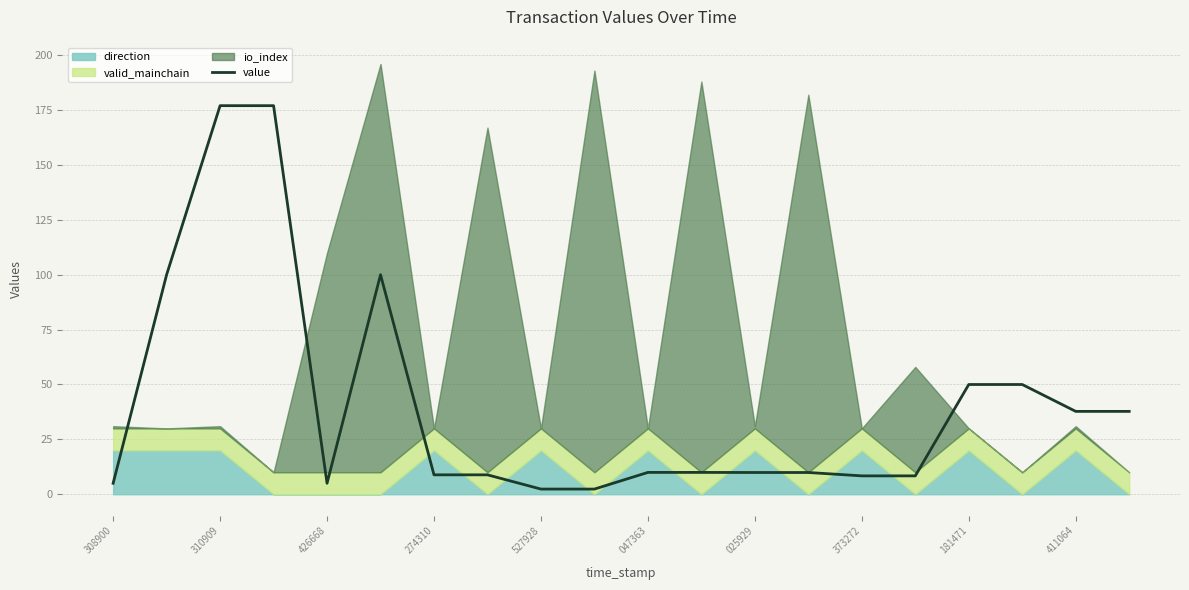

What is the minimum value shown in the chart?

2.4